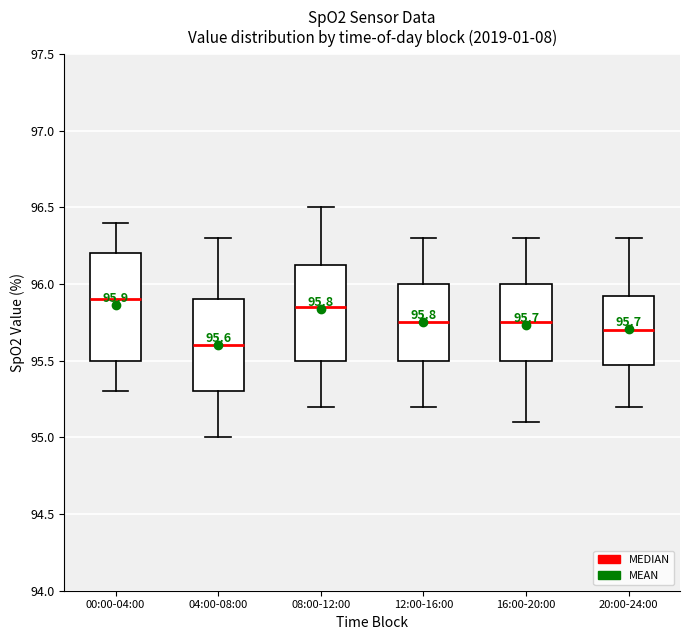

Which box has the lowest median line?

04:00-08:00